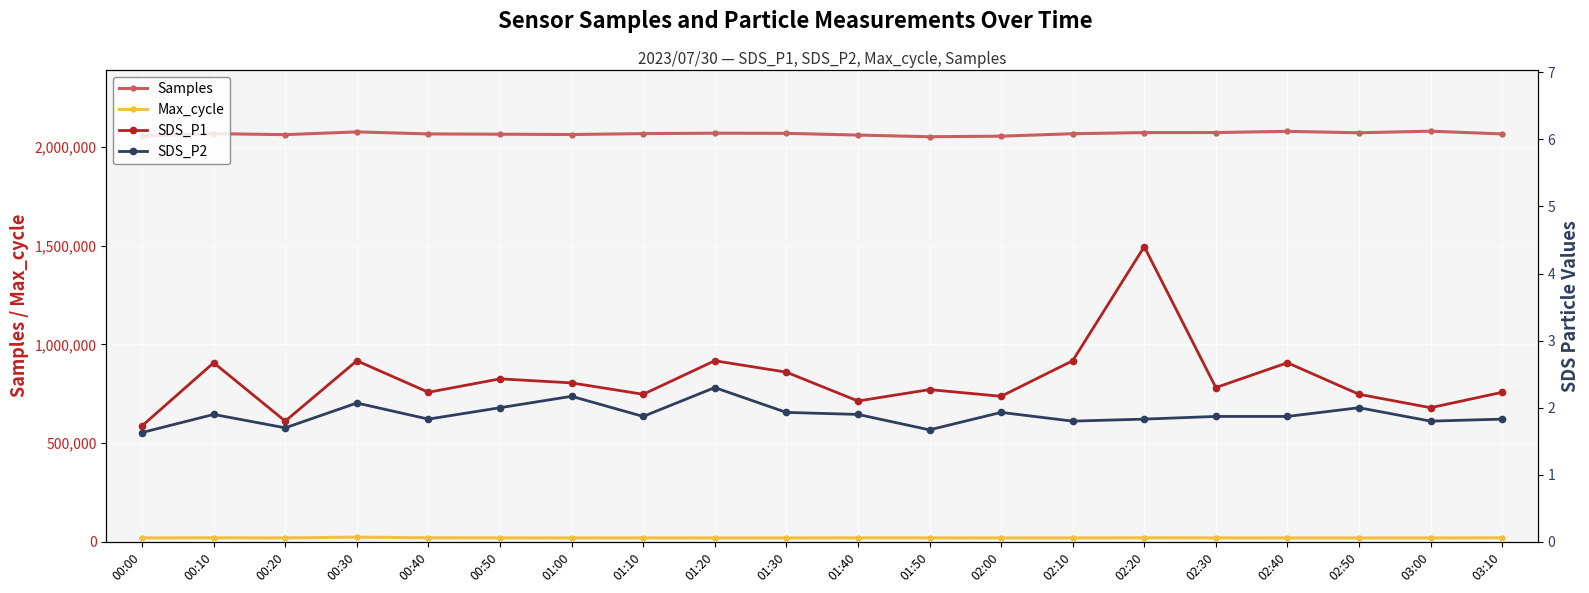

Count the number of categories in the chart.

20